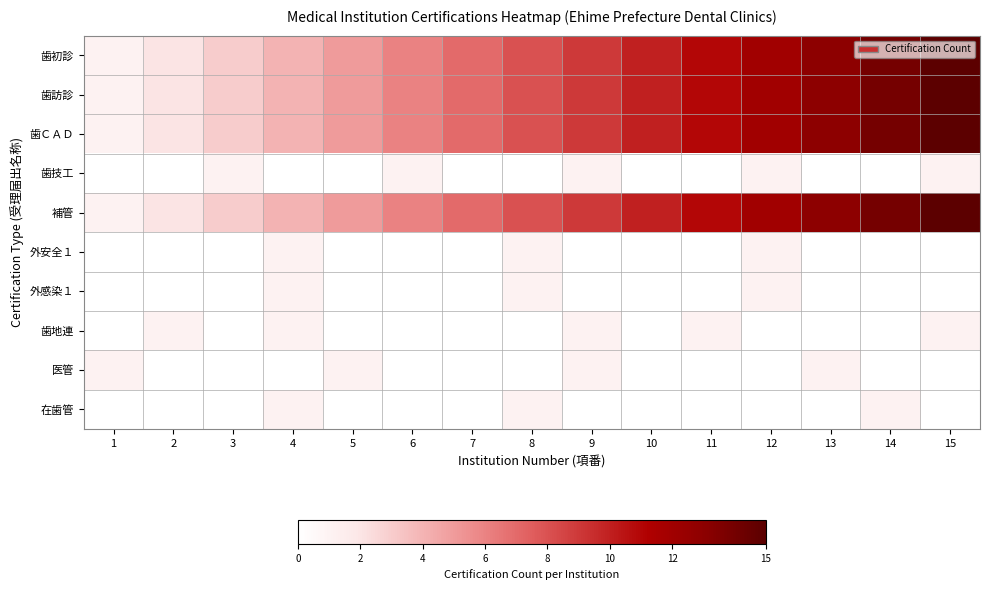

Which series has the largest total across all categories?

歯初診